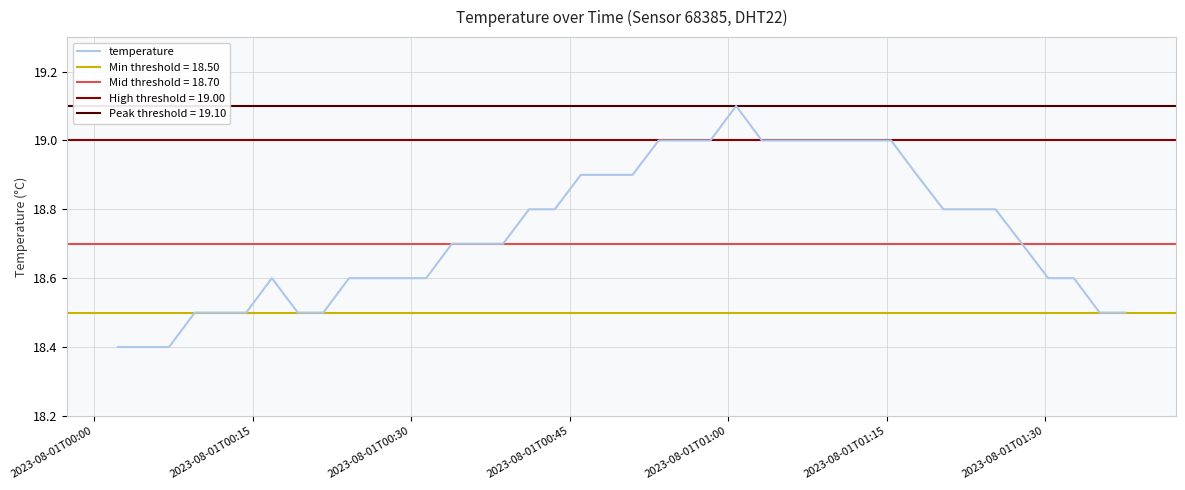

What is the smallest value displayed?

18.4